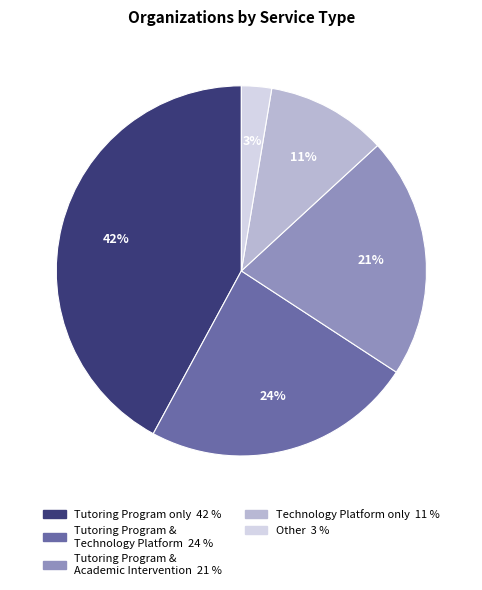

To the nearest percent, what is the difference between the largest and smallest slice percentages?

39%